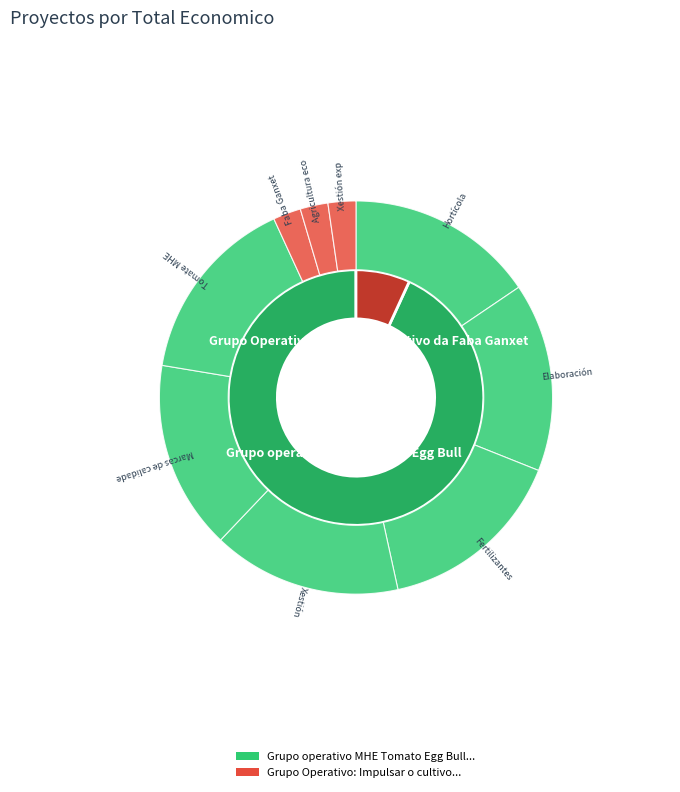

What is the total percentage of Grupo Operativo: Impulsar o cultivo da Faba Ganxet and Grupo operativo MHE Tomato Egg Bull?

100.0%